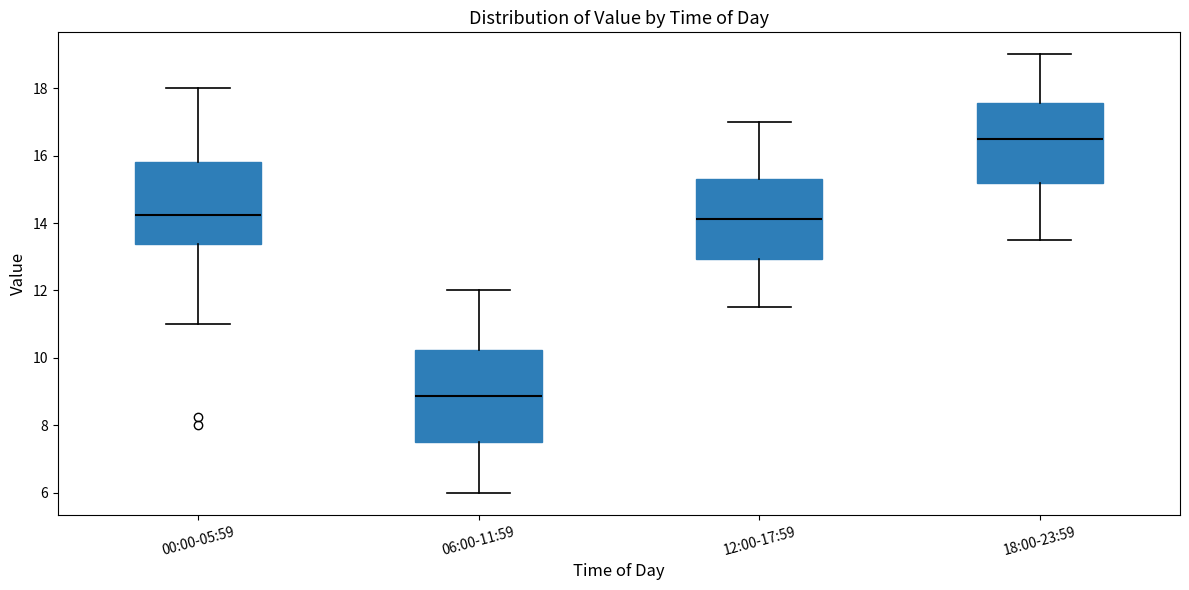

Which box is the tallest, from its lower edge to its upper edge?

06:00-11:59